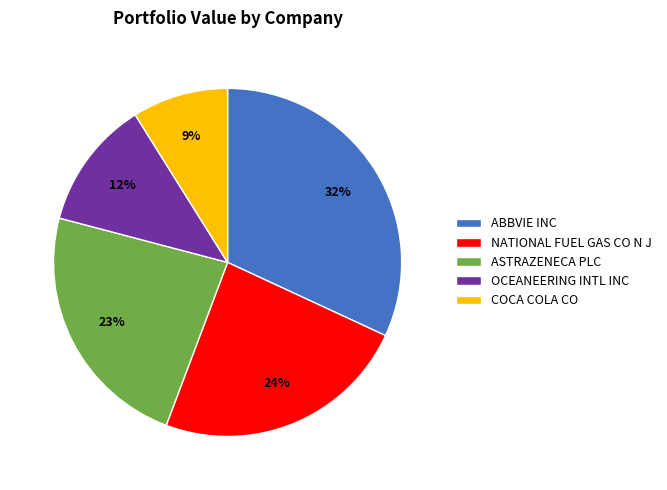

To the nearest percent, what percentage of the pie is NATIONAL FUEL GAS CO N J?

24%